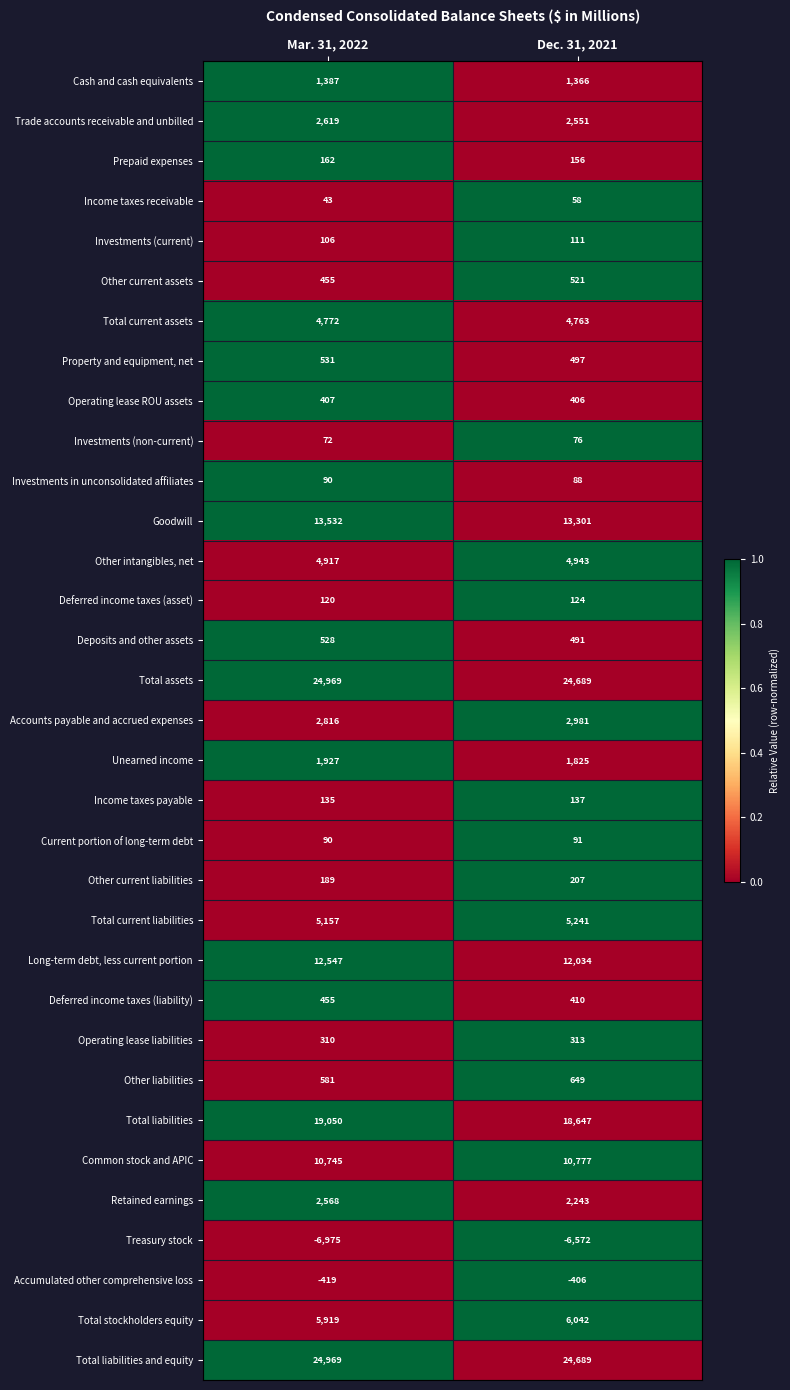

How many series are shown in this chart?

33